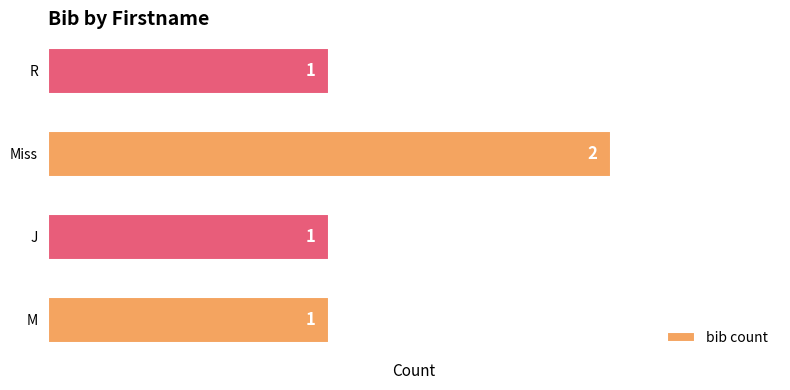

How many values are between 1 and 2?

4